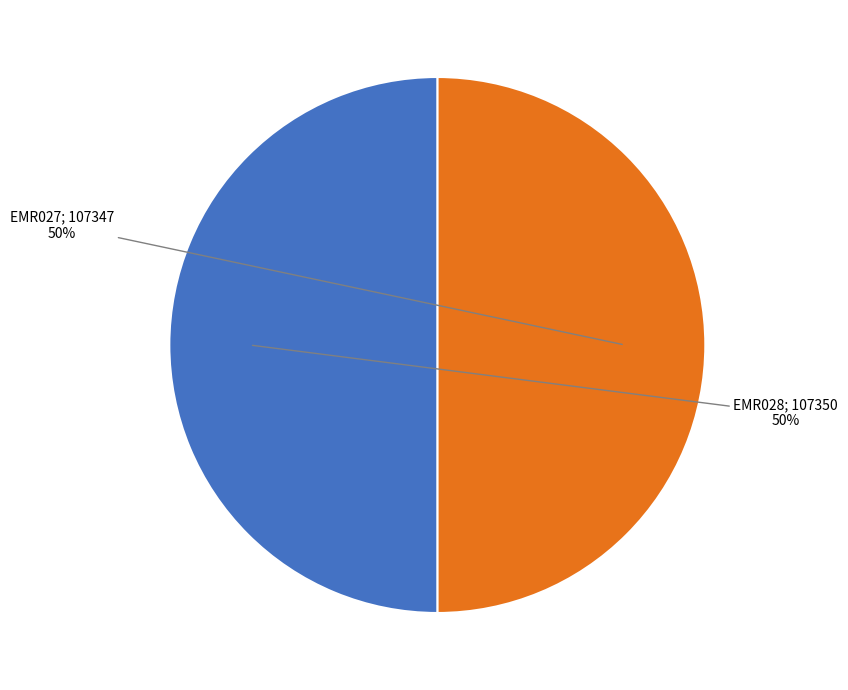

To the nearest percent, what is the average slice percentage?

50%